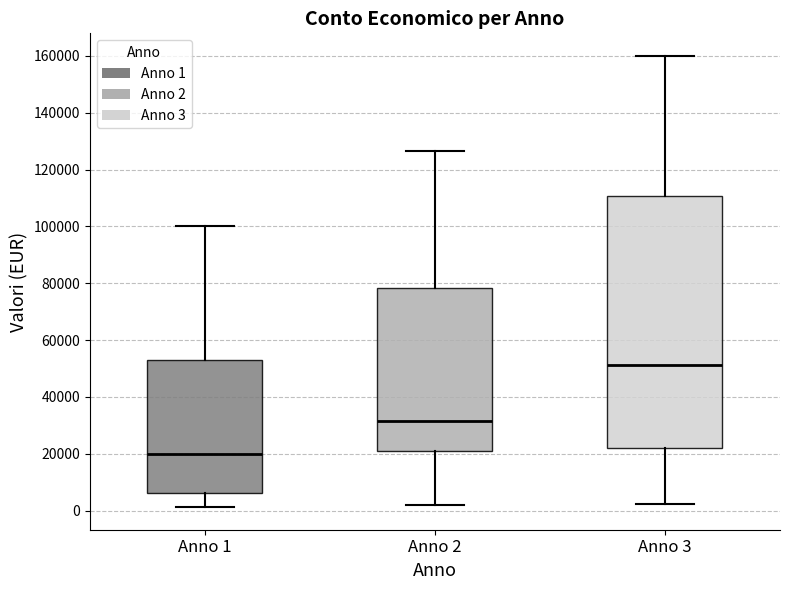

Which box has the highest median line?

Anno 3